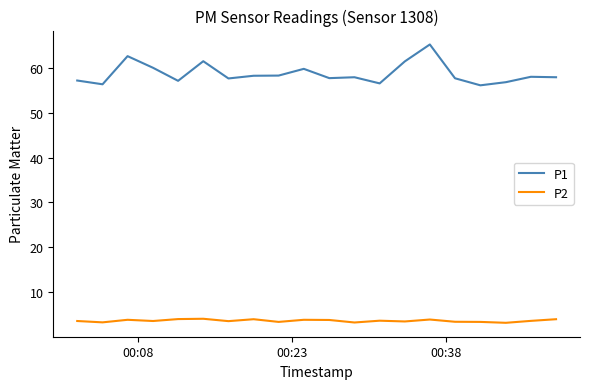

Is this an area chart (filled region under the line)?

No